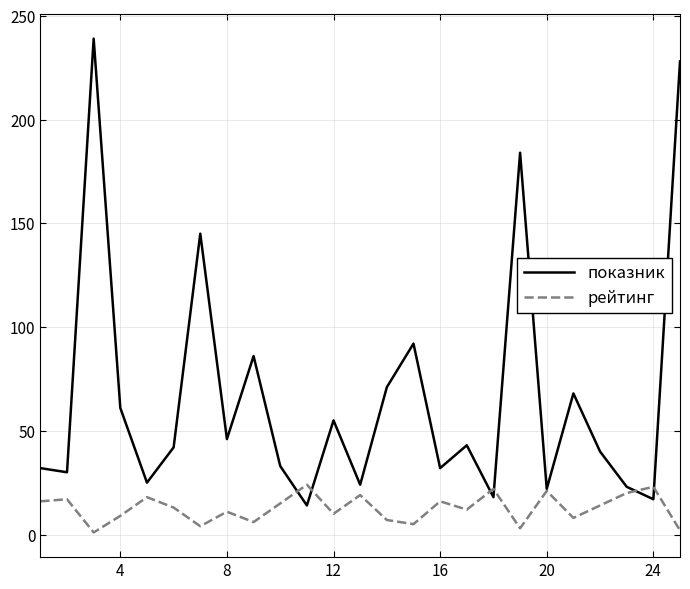

Count the number of categories in the chart.

25